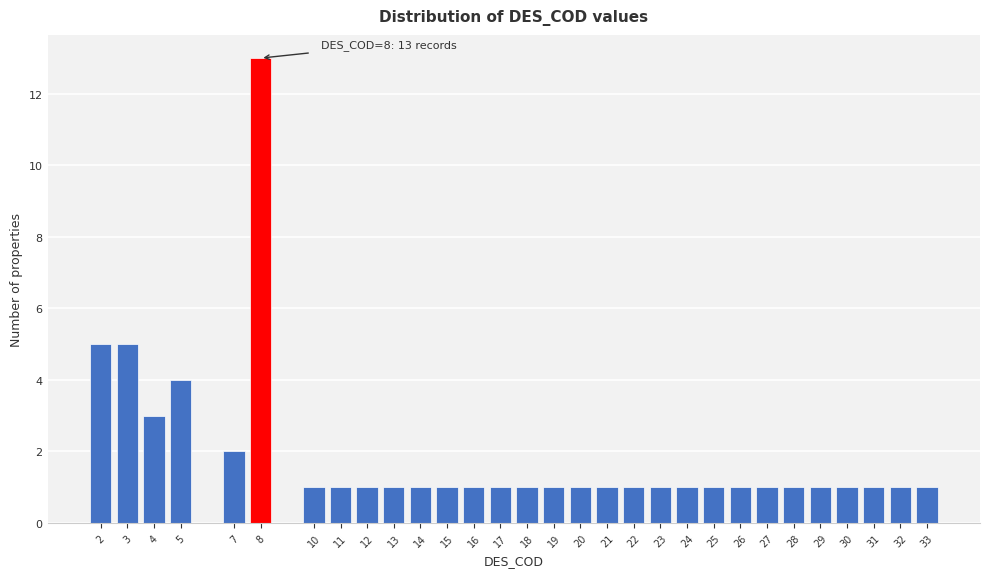

Reading right to left, extract all data points from this chart.

1	1	1	1	1	1	1	1	1	1	1	1	1	1	1	1	1	1	1	1	1	1	1	1	13	2	4	3	5	5